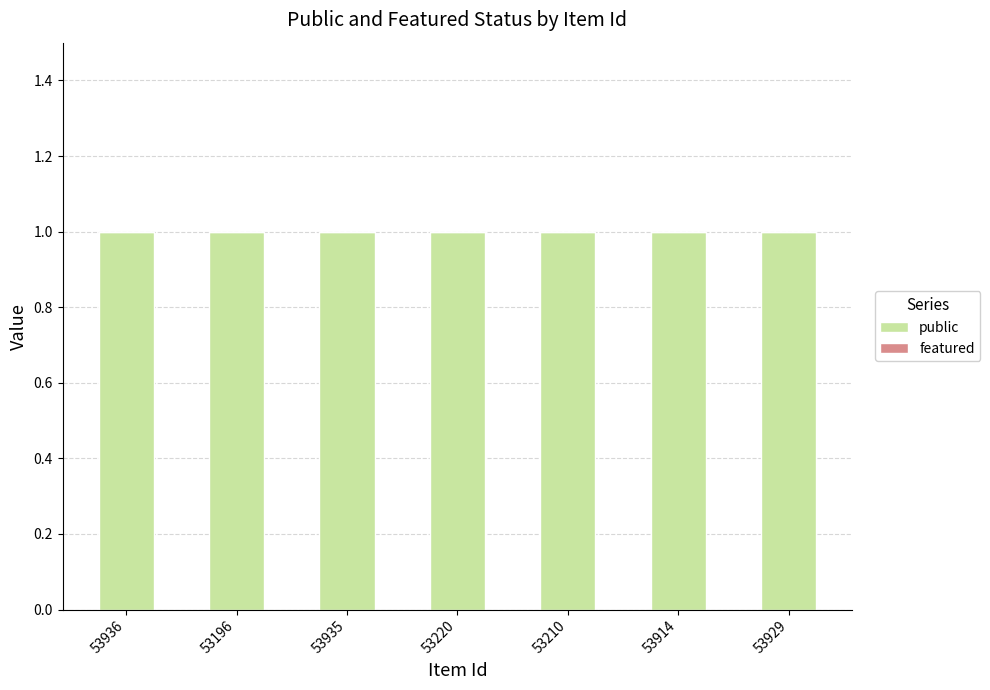

Between 53196 and 53220, which series saw the biggest shift?

public